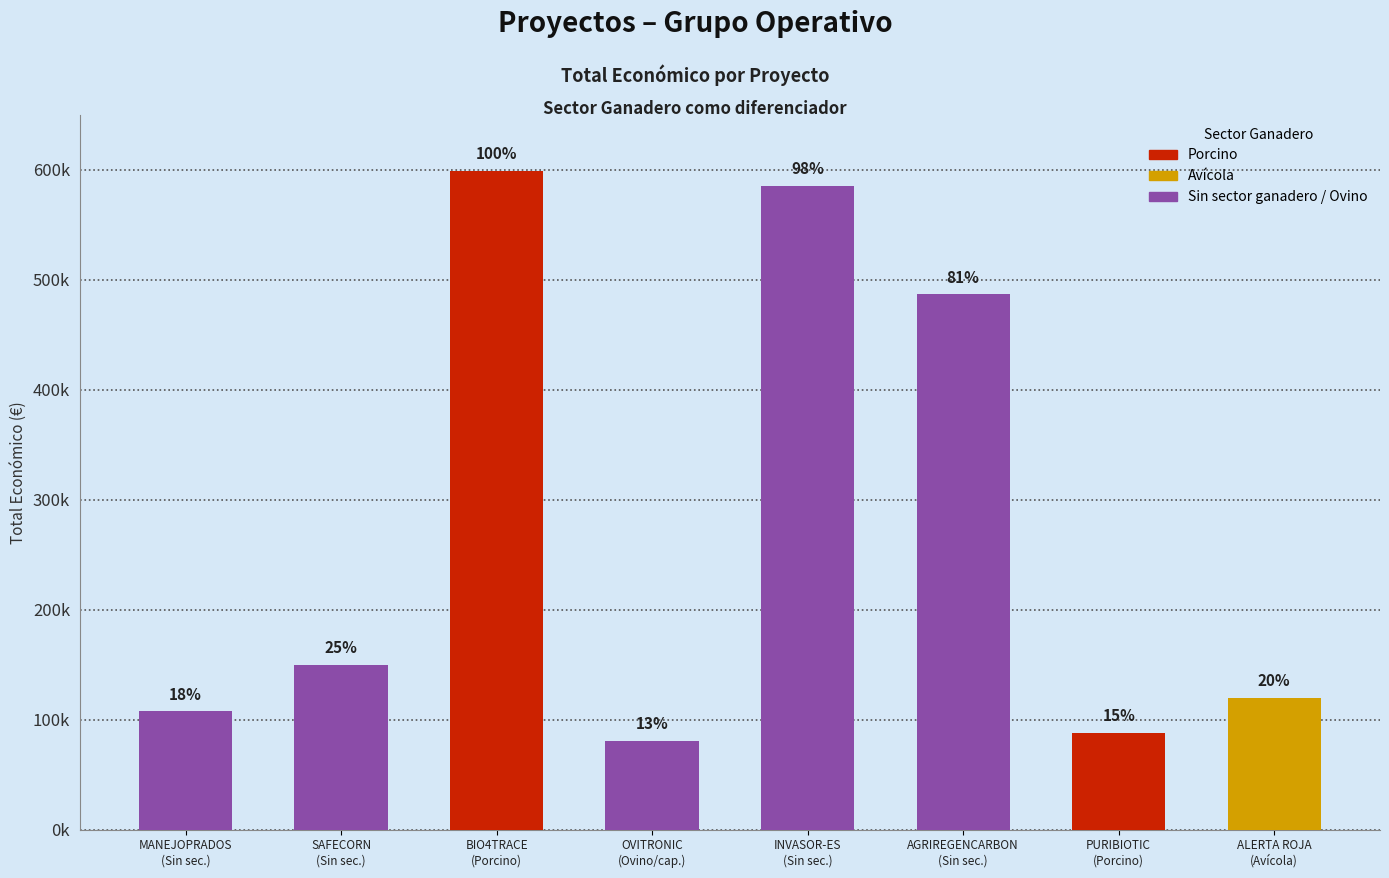

Which category has the highest value across all series?

BIO4TRACE
(Porcino)